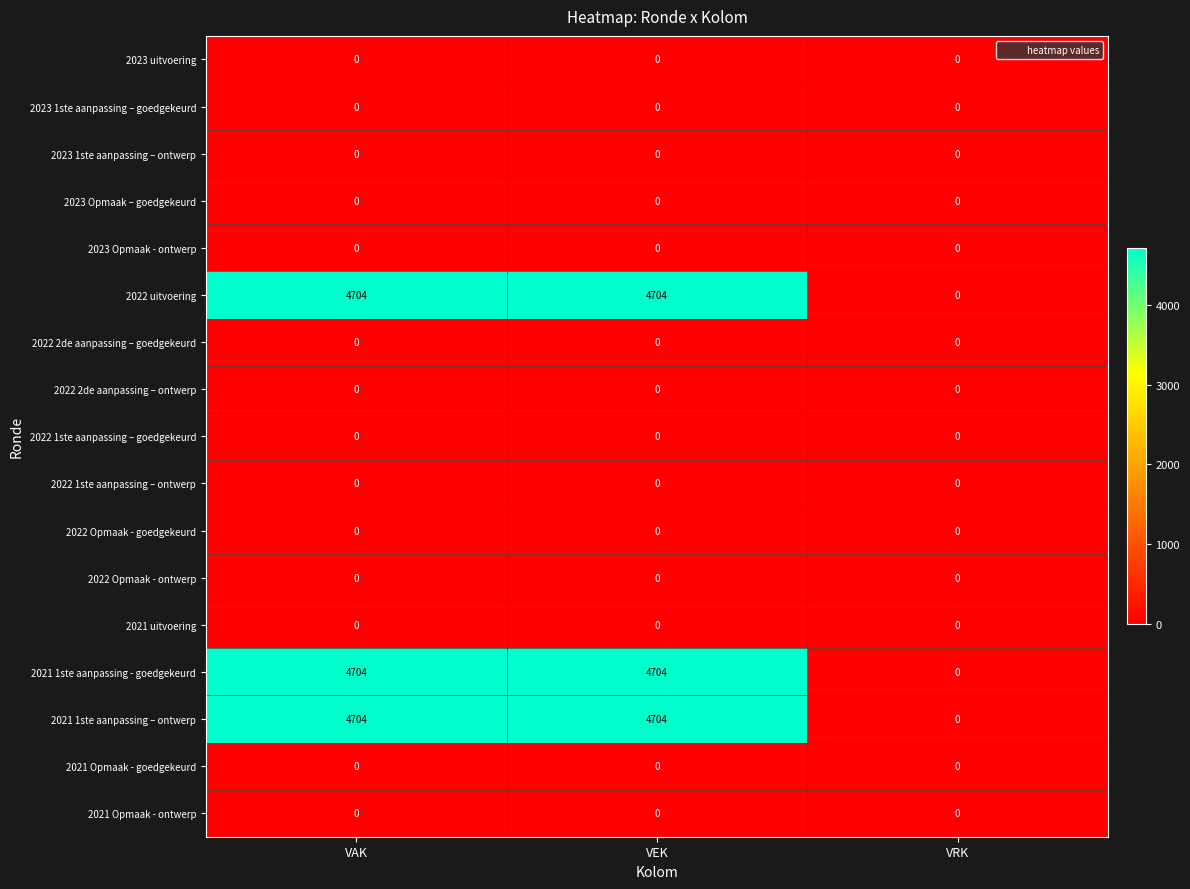

How many categories are shown in the chart?

3